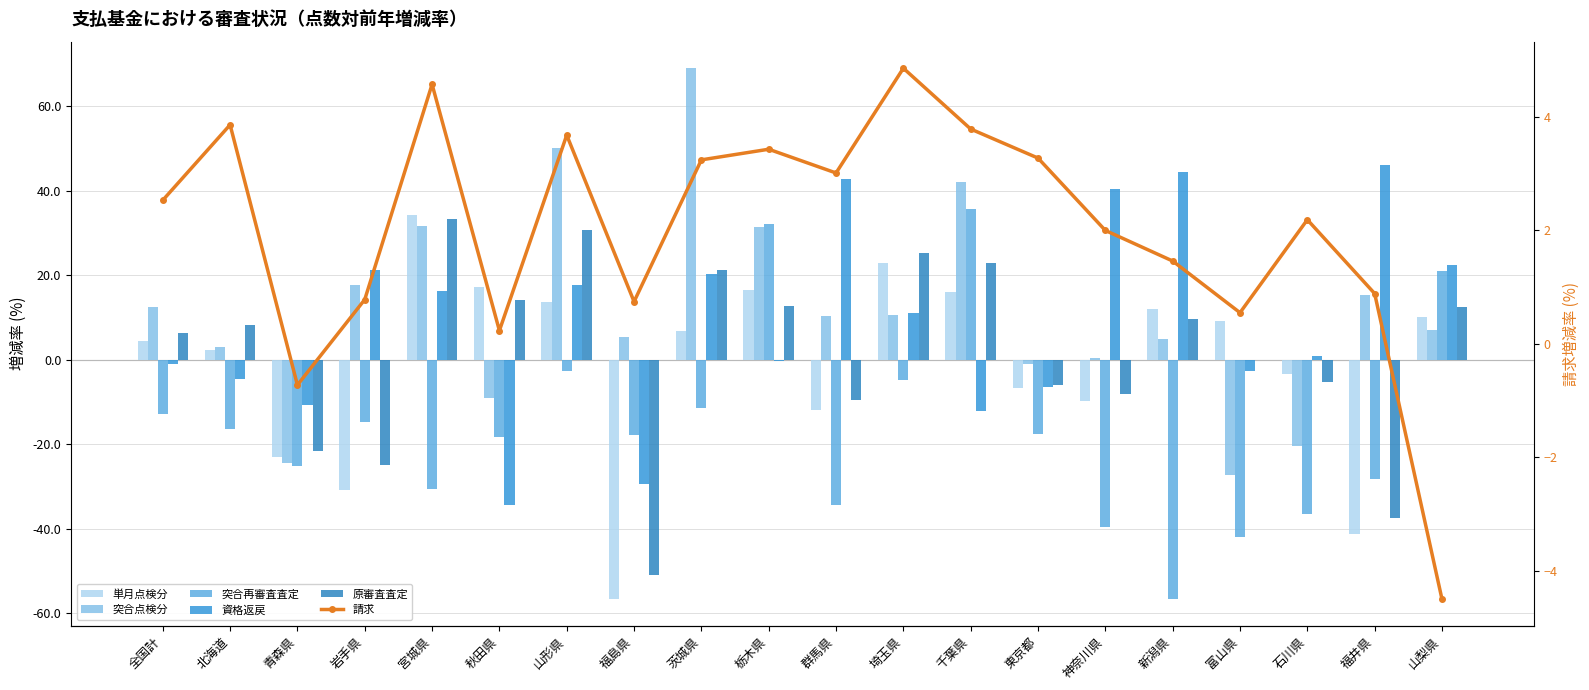

How many categories are shown in the chart?

20